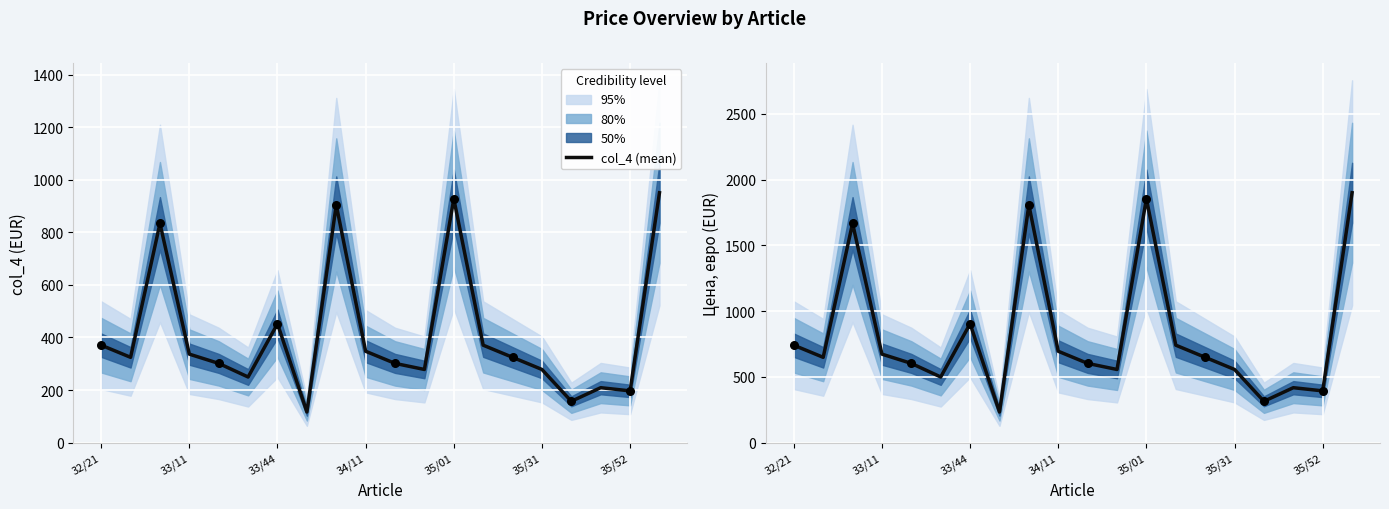

At how many categories does at least one series exceed 1181?

4